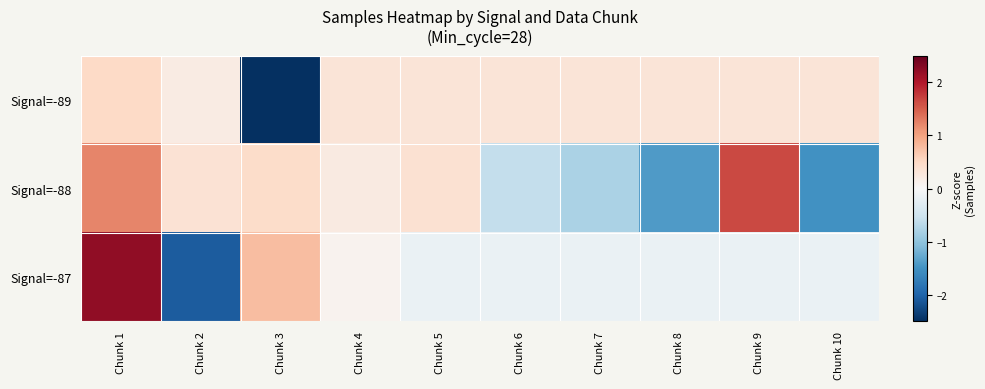

Reading left to right, what are all the values shown in this chart?

Signal=-89: Chunk 1=0.5	Chunk 2=0.2	Chunk 3=-3.0	Chunk 4=0.3	Chunk 5=0.3	Chunk 6=0.3	Chunk 7=0.3	Chunk 8=0.3	Chunk 9=0.3	Chunk 10=0.3
Signal=-88: Chunk 1=1.2	Chunk 2=0.4	Chunk 3=0.5	Chunk 4=0.2	Chunk 5=0.4	Chunk 6=-0.6	Chunk 7=-0.8	Chunk 8=-1.4	Chunk 9=1.6	Chunk 10=-1.5
Signal=-87: Chunk 1=2.2	Chunk 2=-2.1	Chunk 3=0.8	Chunk 4=0.1	Chunk 5=-0.2	Chunk 6=-0.2	Chunk 7=-0.2	Chunk 8=-0.2	Chunk 9=-0.2	Chunk 10=-0.2